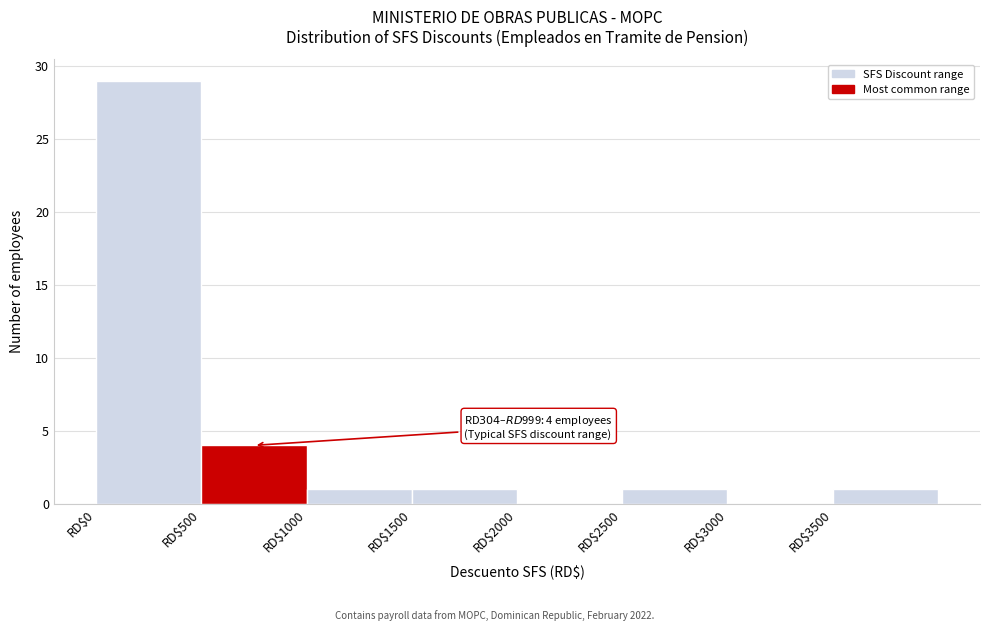

Which range on the x-axis has the tallest bar?

0 to 500